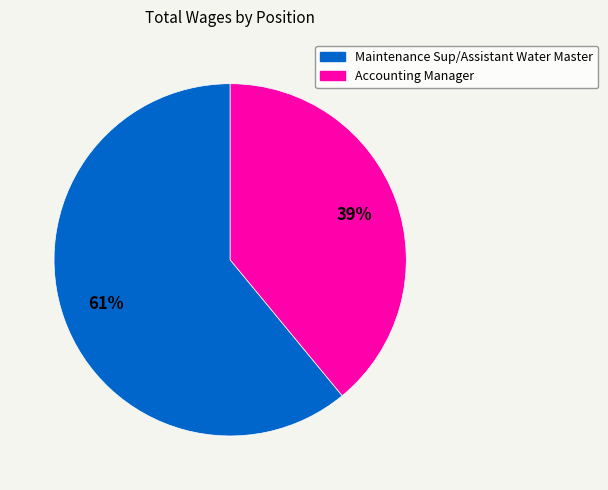

Which slice is the largest?

Maintenance Sup/Assistant Water Master